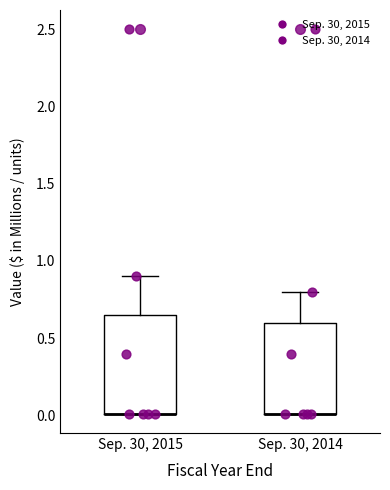

Reading left to right, read every box against the y-axis: the position of its median line, the range the box covers, and the ends of its whiskers. The values are not printed on the chart, so give them approximately, as read against the axis.

Sep. 30, 2015: median 0.00 (drawn on the box's lower edge), box 0.00 to 0.65, whiskers 0.00 to 0.90
Sep. 30, 2014: median 0.00 (drawn on the box's lower edge), box 0.00 to 0.60, whiskers 0.00 to 0.80